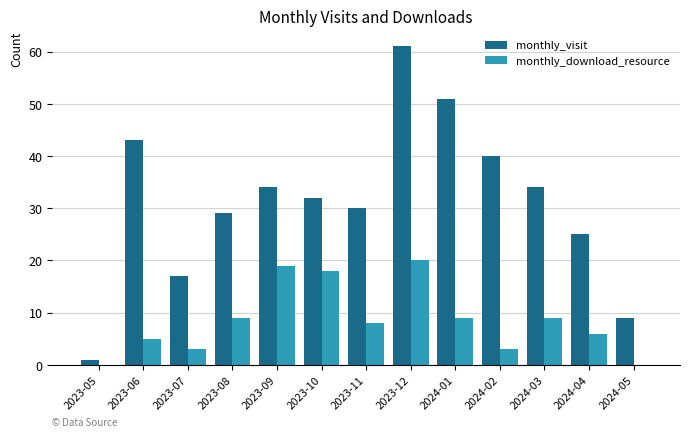

What are all the series names shown in the legend?

monthly_visit, monthly_download_resource